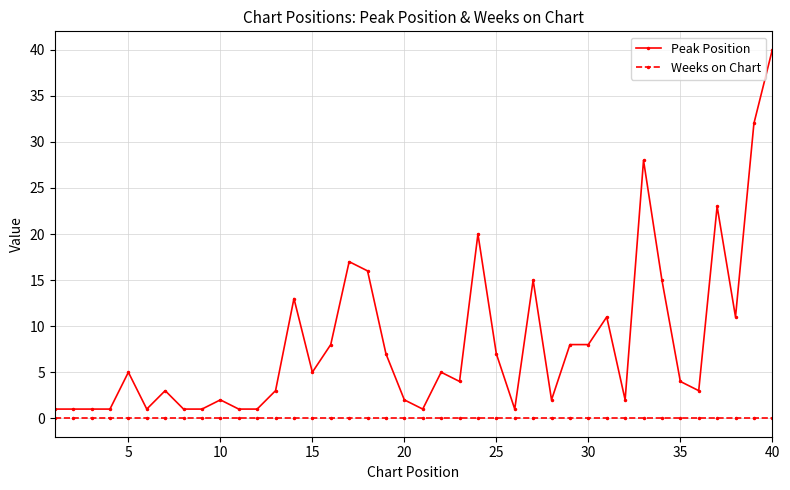

Rank the series by their average value, from lowest to highest.

Weeks on Chart, Peak Position